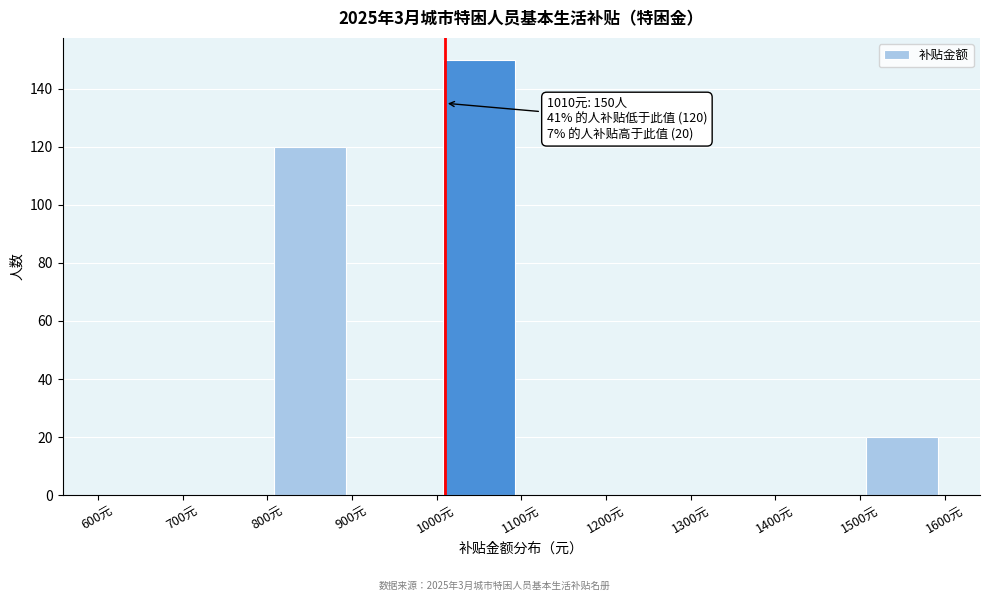

Over which range of the x-axis is the bar tallest?

1000 to 1100